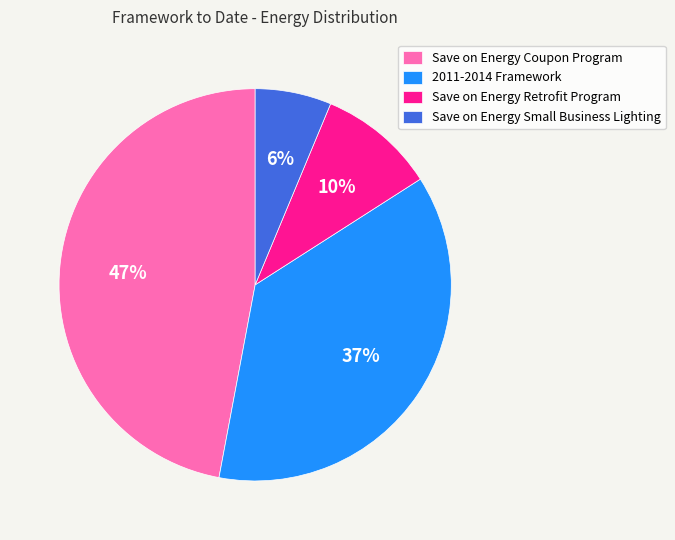

Which category has the biggest portion of the pie?

Save on Energy Coupon Program